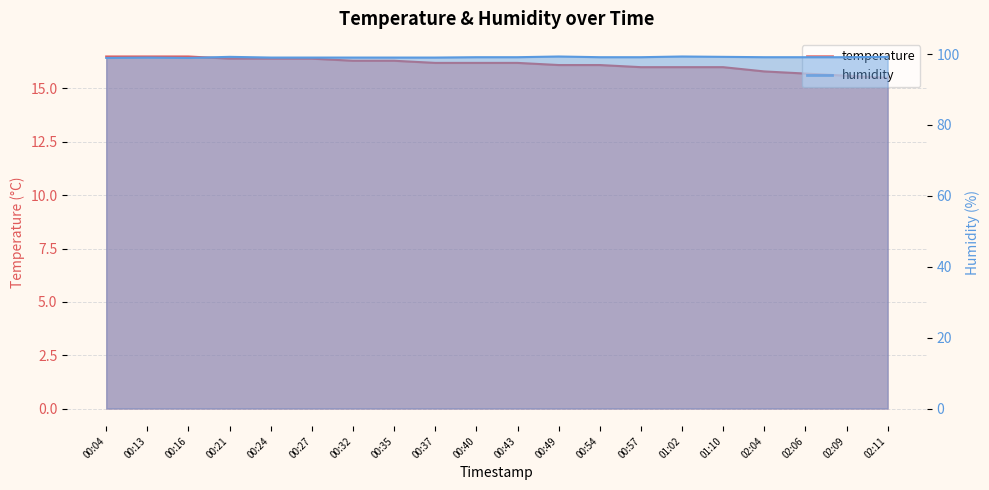

Rank the series at 00:37 from highest to lowest value.

humidity, temperature